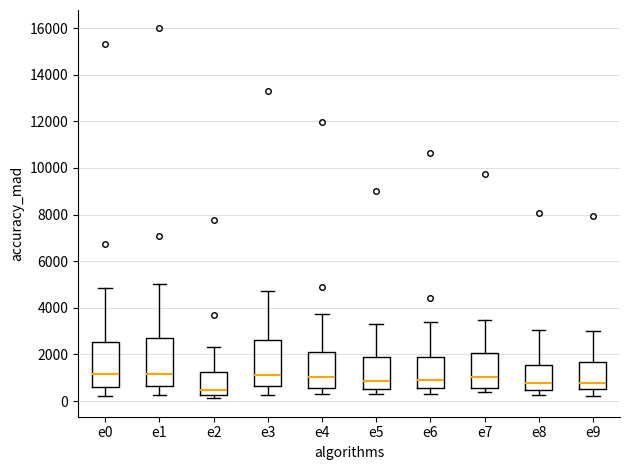

Reading left to right, read every box against the y-axis: the position of its median line, the range the box covers, and the ends of its whiskers. The values are not printed on the chart, so give them approximately, as read against the axis.

e0: median 1200, box 600 to 2600, whiskers 200 to 4800
e1: median 1200, box 600 to 2800, whiskers 200 to 5000
e2: median 400, box 200 to 1200, whiskers 200 (just below the box's lower edge) to 2400
e3: median 1200, box 600 to 2600, whiskers 200 to 4800
e4: median 1000, box 600 to 2200, whiskers 400 to 3800
e5: median 800, box 600 to 1800, whiskers 200 to 3200
e6: median 800, box 600 to 1800, whiskers 400 to 3400
e7: median 1000, box 600 to 2000, whiskers 400 to 3400
e8: median 800, box 400 to 1600, whiskers 200 to 3000
e9: median 800, box 400 to 1600, whiskers 200 to 3000